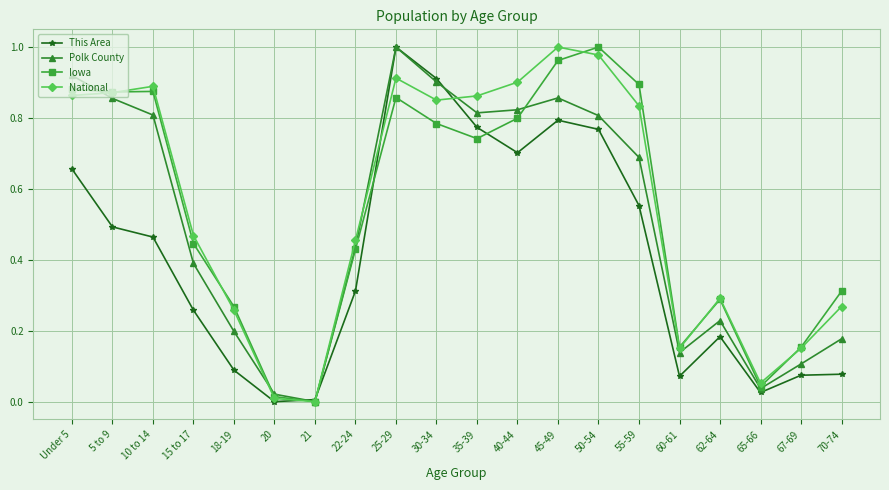

How many lines are shown in the chart?

4